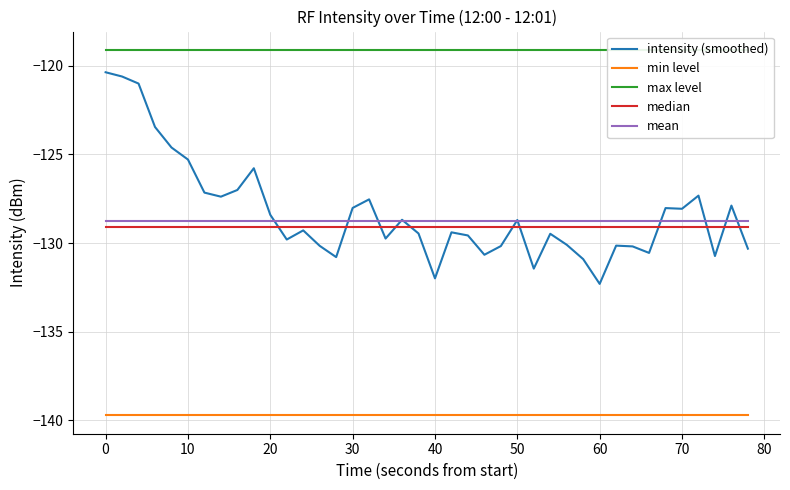

Count the number of categories in the chart.

40